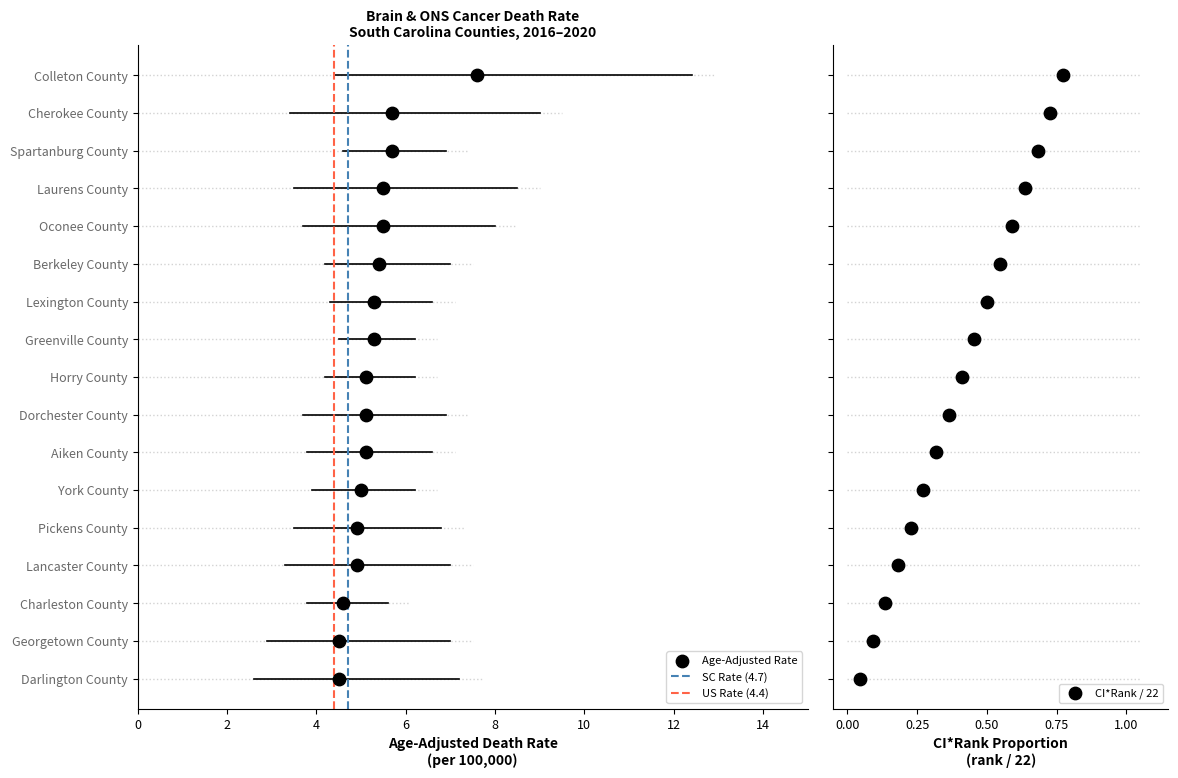

What is the total value across all series at 2?

2